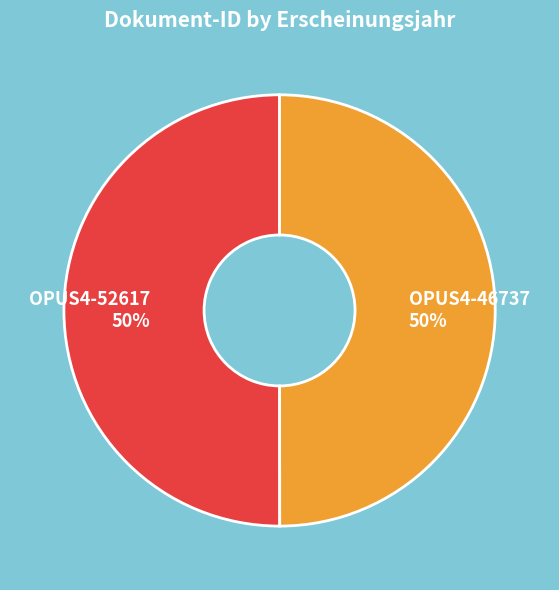

True or false: OPUS4-46737 accounts for 50% of the total.

True